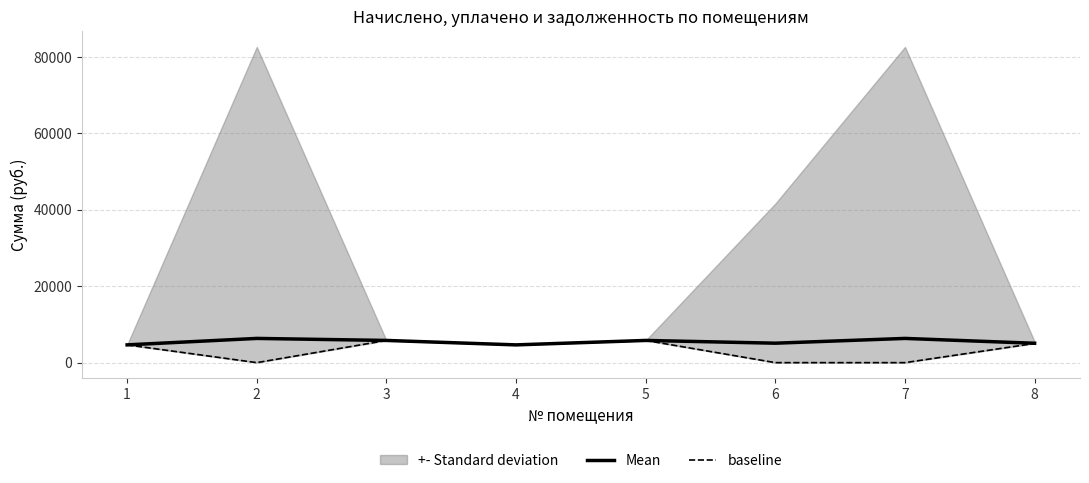

At which category does the chart reach its peak across all series?

2